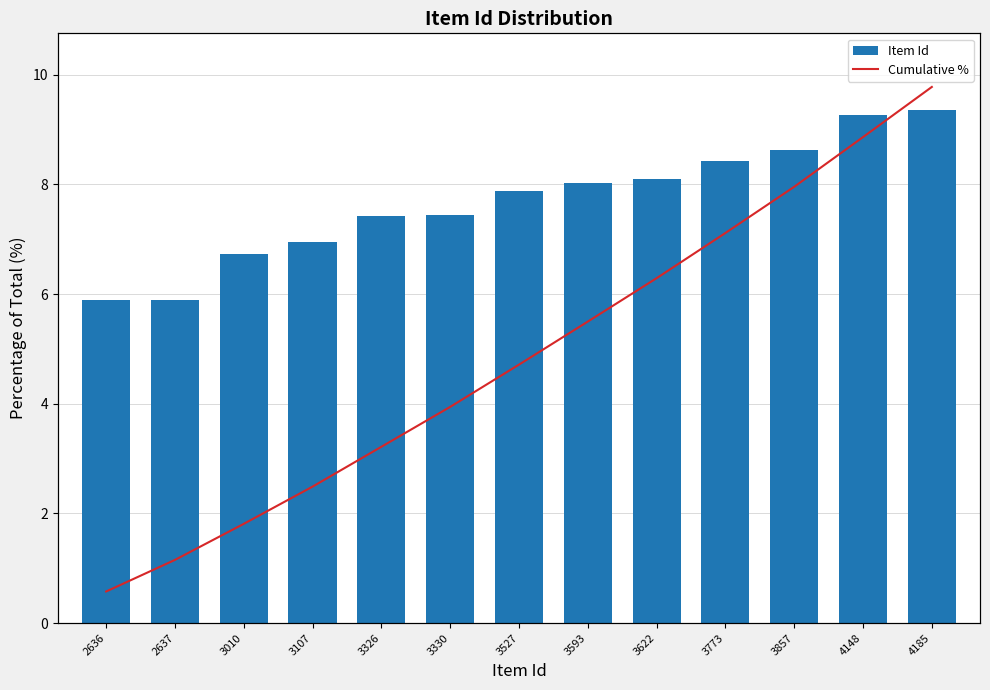

Rank the series by their maximum value, from highest to lowest.

Cumulative %, Item Id